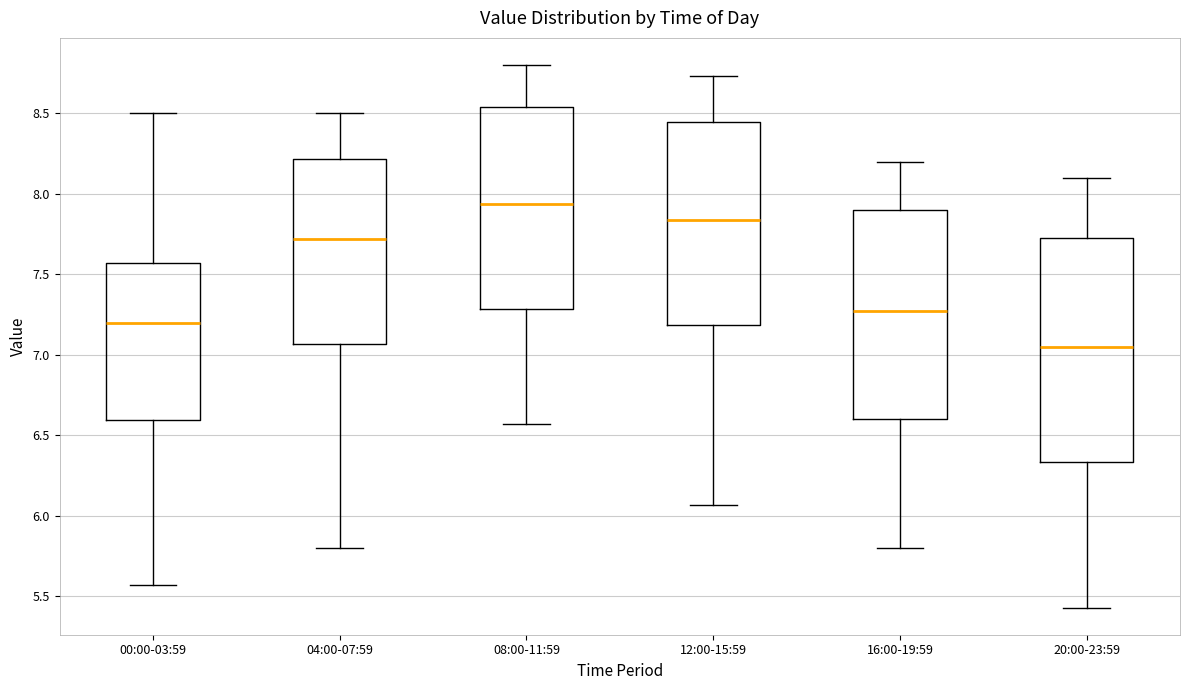

Comparing the boxes themselves (not the whiskers), which one is the tallest?

20:00-23:59